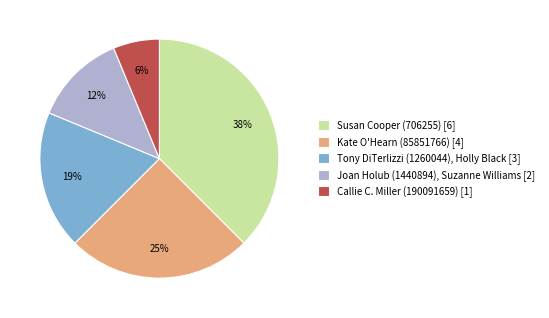

Which category has the smallest portion of the pie?

Callie C. Miller (190091659)